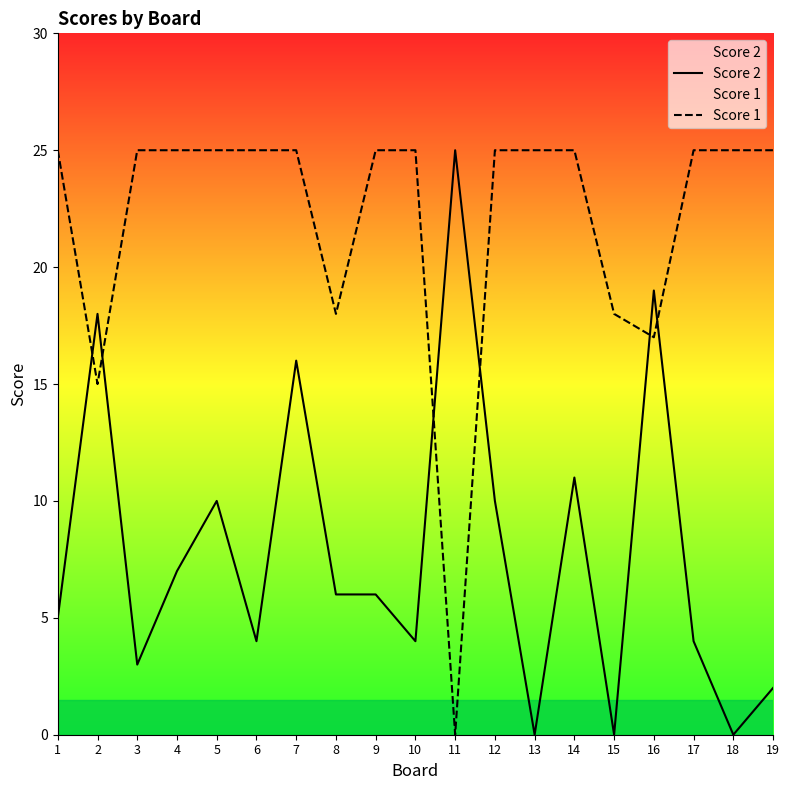

What value does the Score 1 series have at 6, to the nearest 10?

20